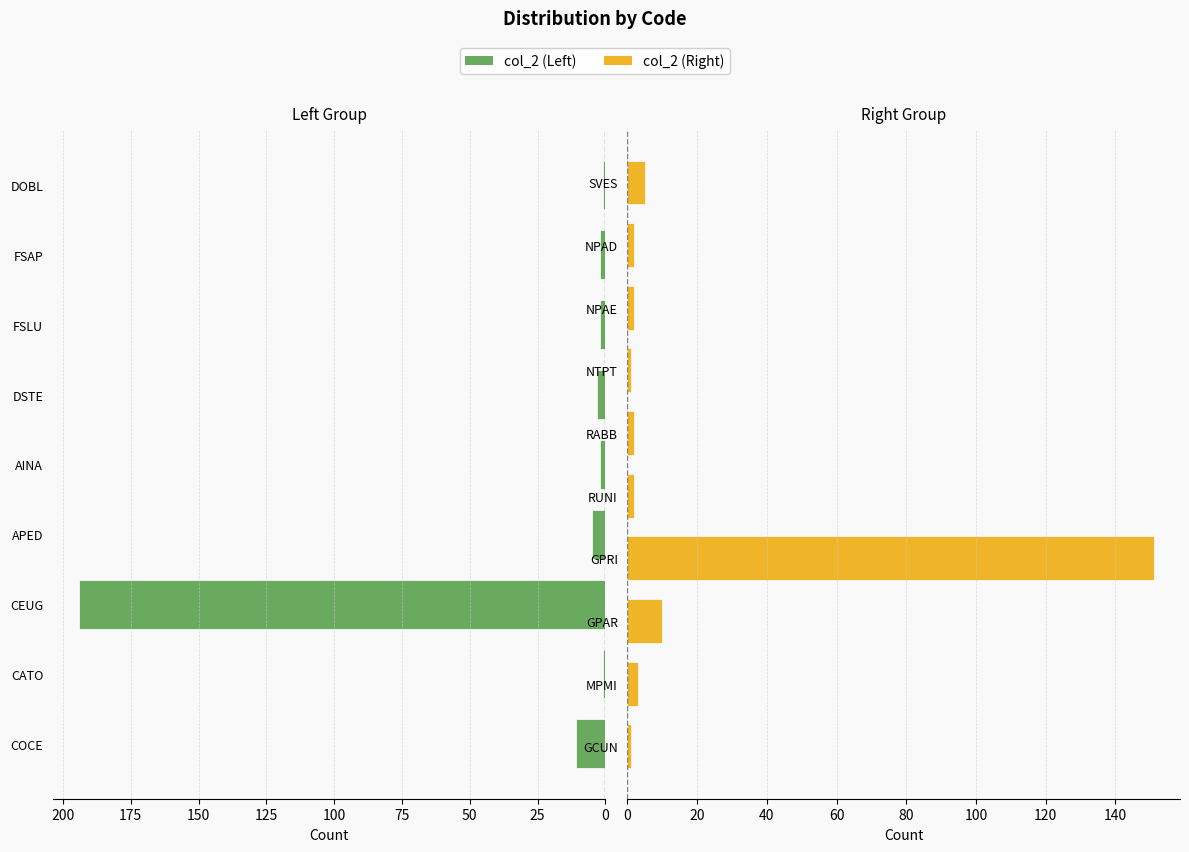

The value at CEUG is 194. True or false?

True